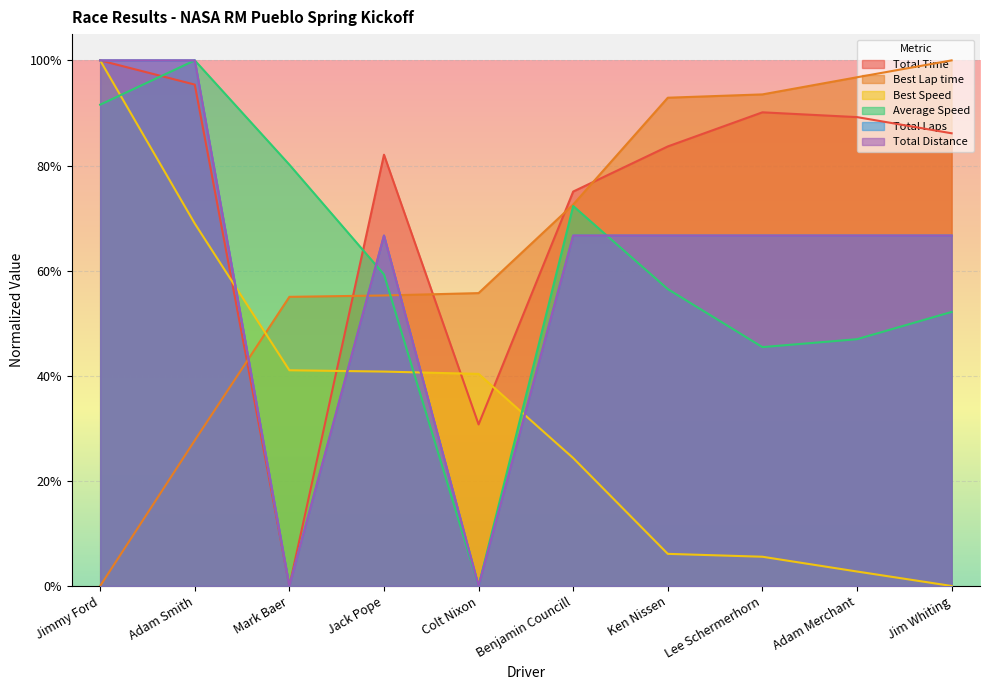

What is the label of the 5th point from the right?

Benjamin Councill